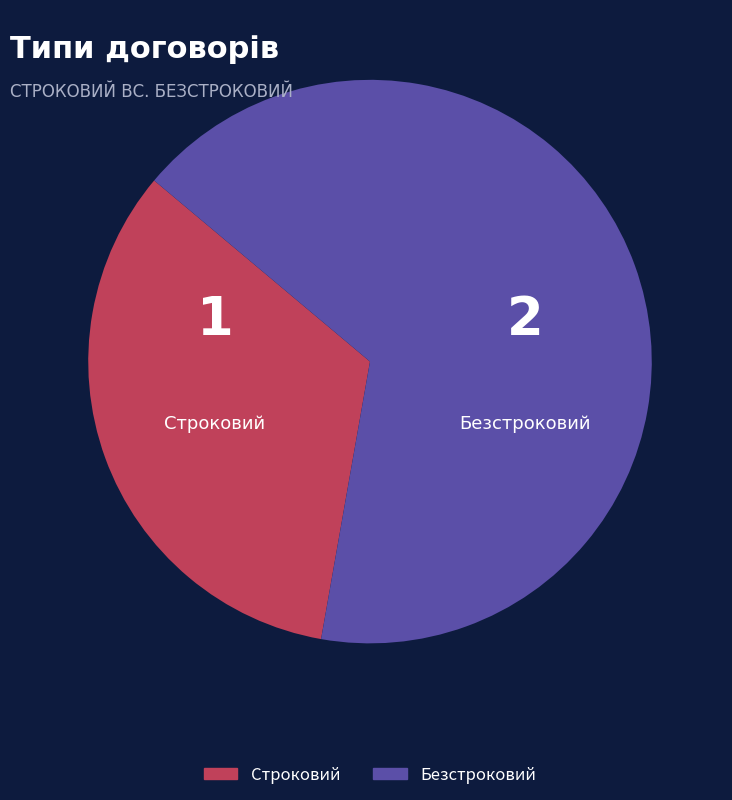

Combined, do Строковий and Безстроковий account for over 50%?

Yes